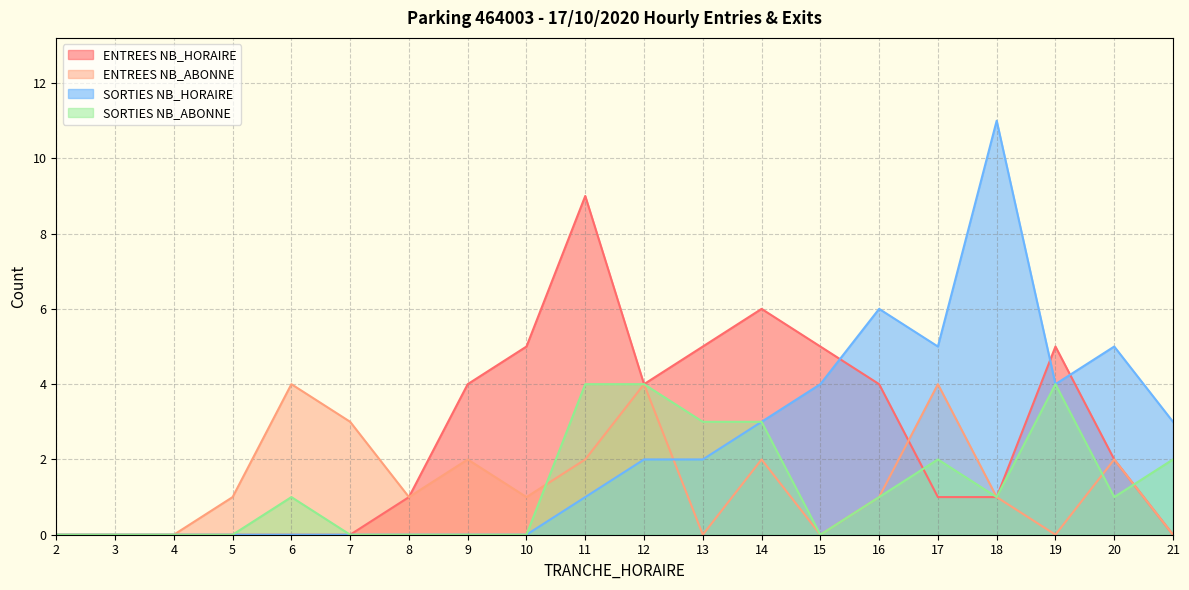

At 19, list the series in order from smallest to largest.

ENTREES NB_ABONNE, SORTIES NB_HORAIRE, SORTIES NB_ABONNE, ENTREES NB_HORAIRE